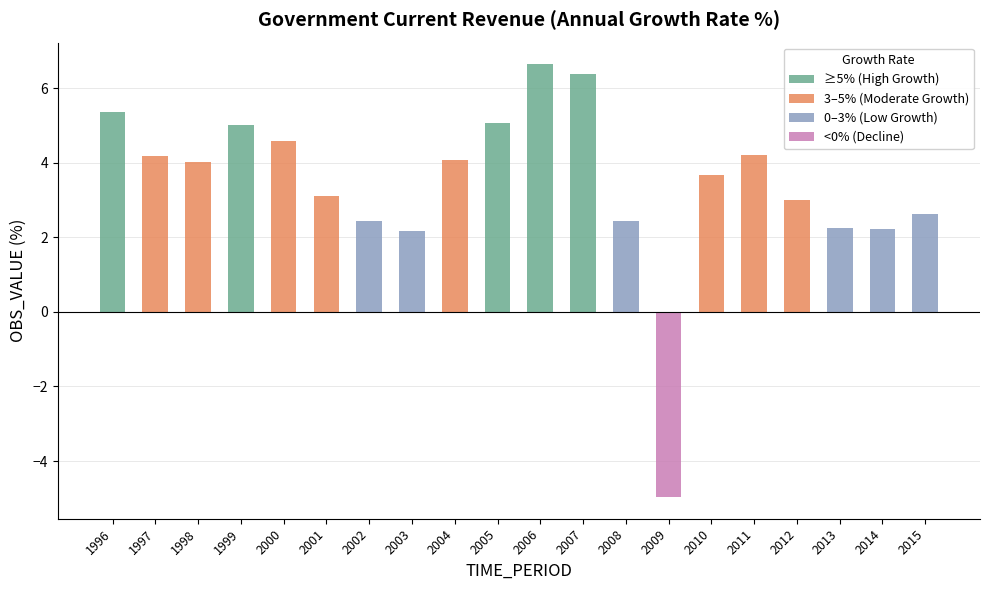

What is the ratio of the value at 2005 to the value at 2004?

1.2